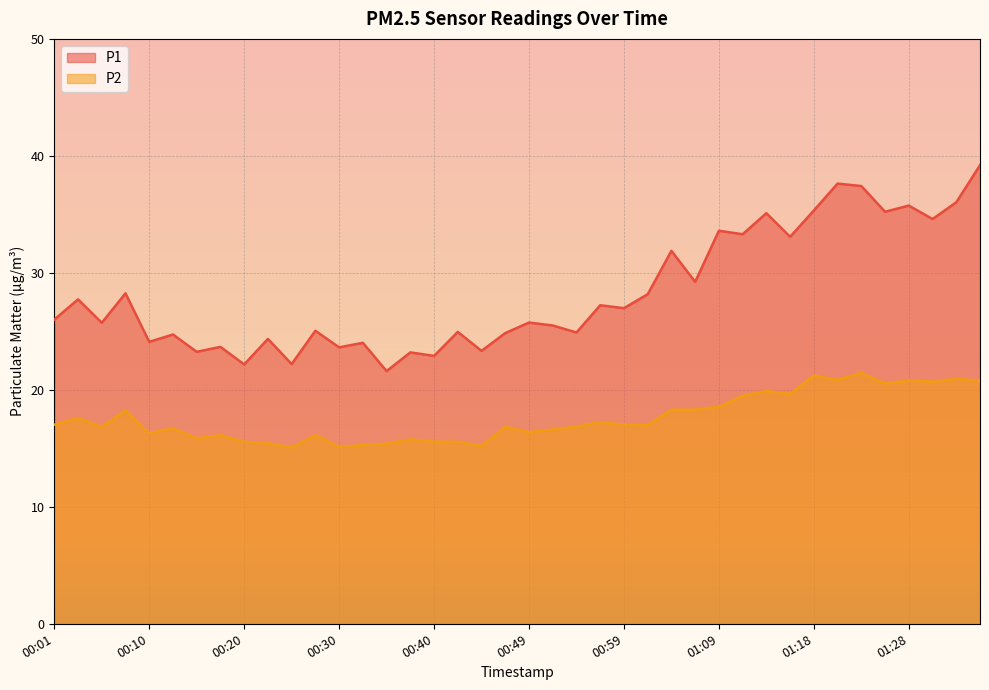

True or false: P1 and P2 cross at least once.

False